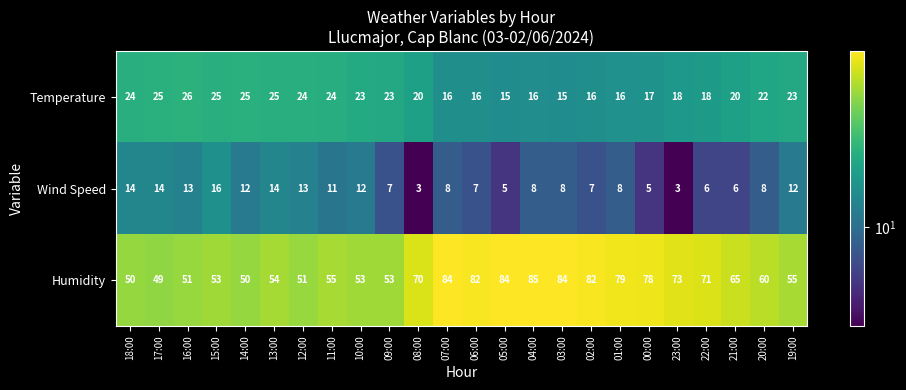

At how many categories does at least one series exceed 23?

24